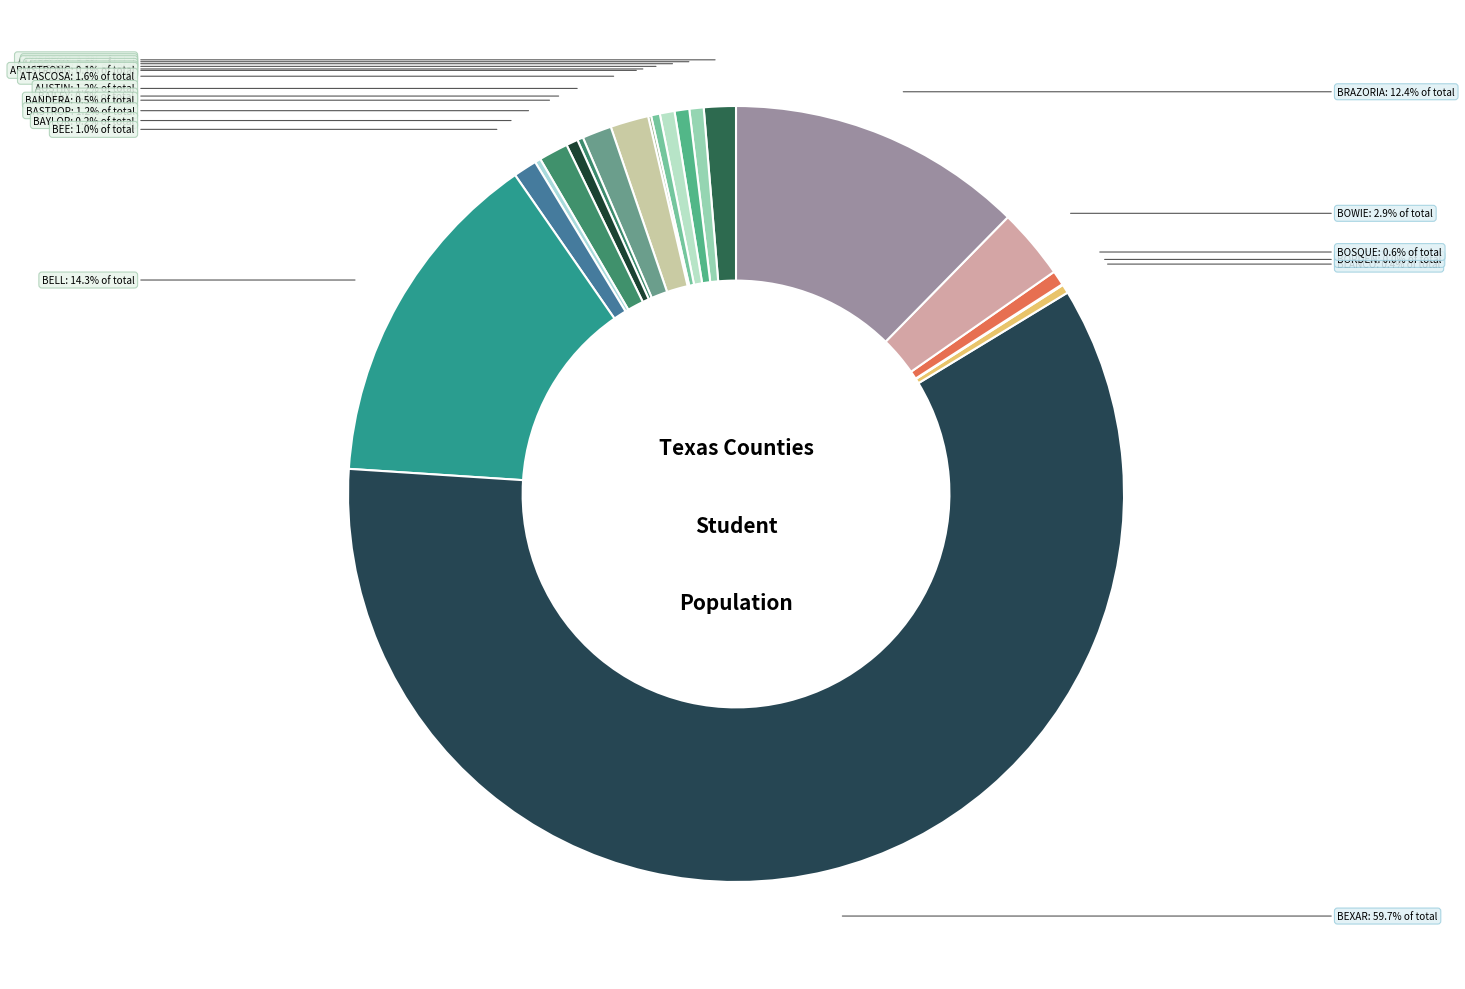

Do ANDREWS and ANGELINA together represent more than half of the pie?

No